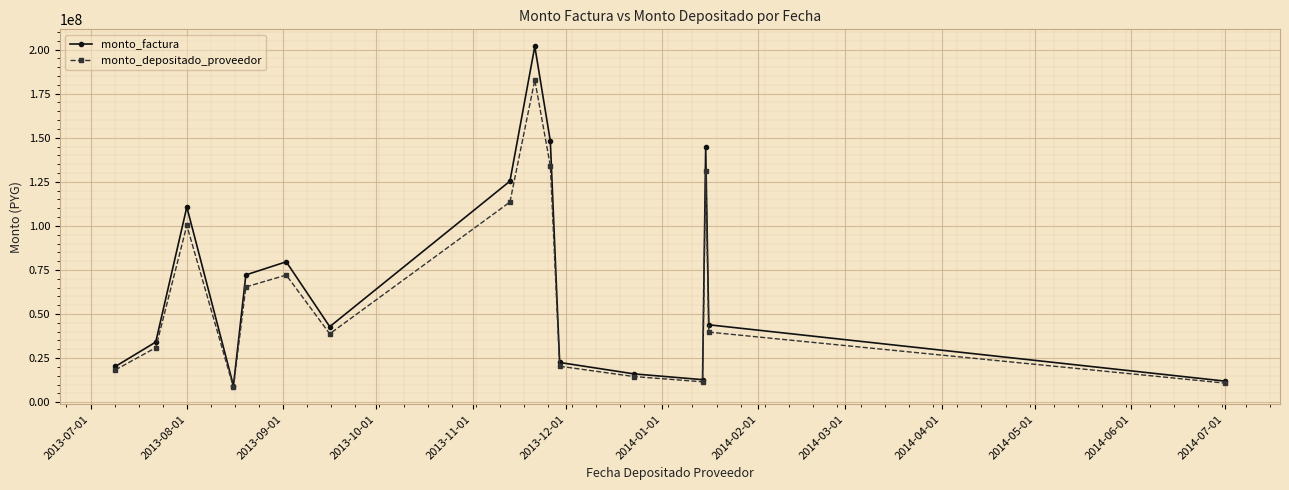

What is the difference between the second highest and minimum values in the monto_depositado_proveedor series?

125547654